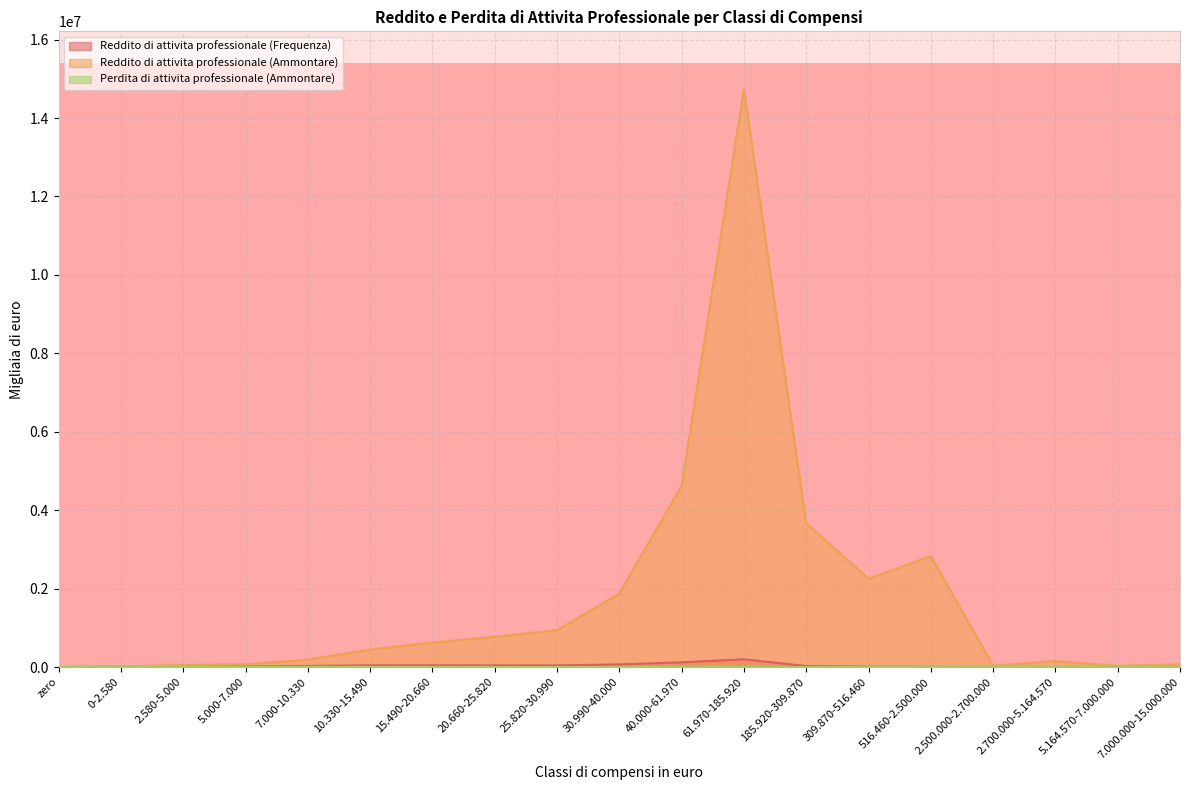

What is the maximum value for Reddito di attivita professionale (Frequenza)?

198586